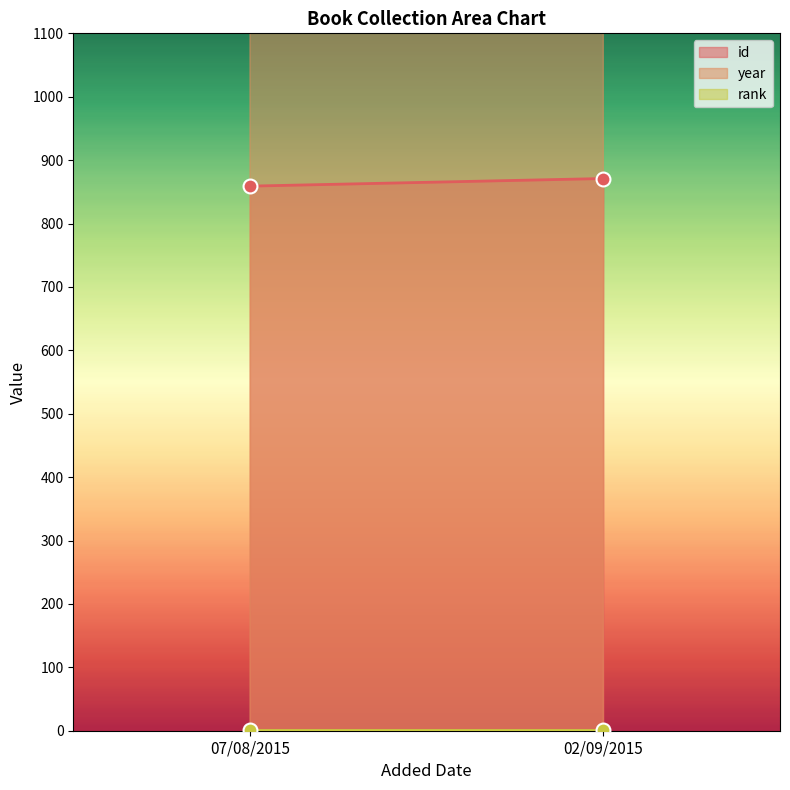

What is the average value of the year series?

2014